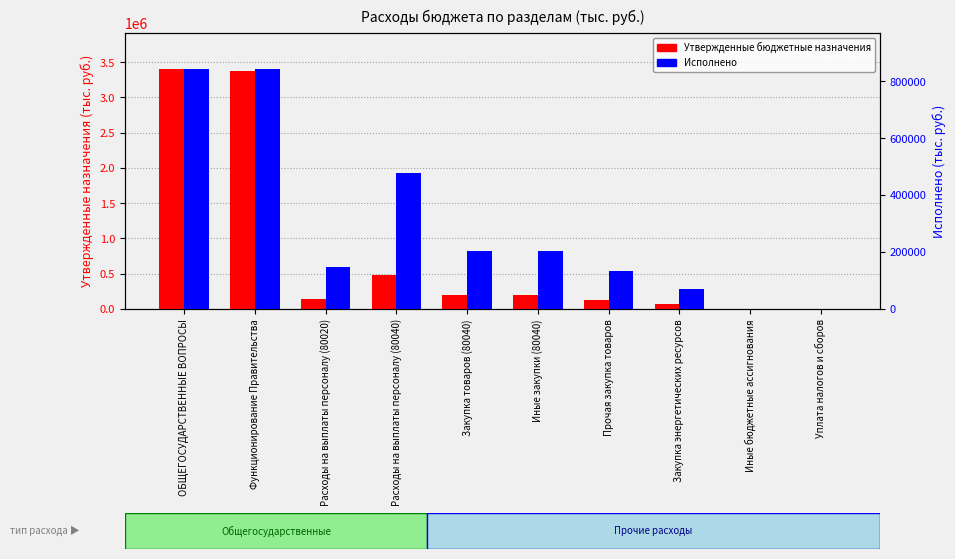

What is the average value of the Исполнено series?

292667.6